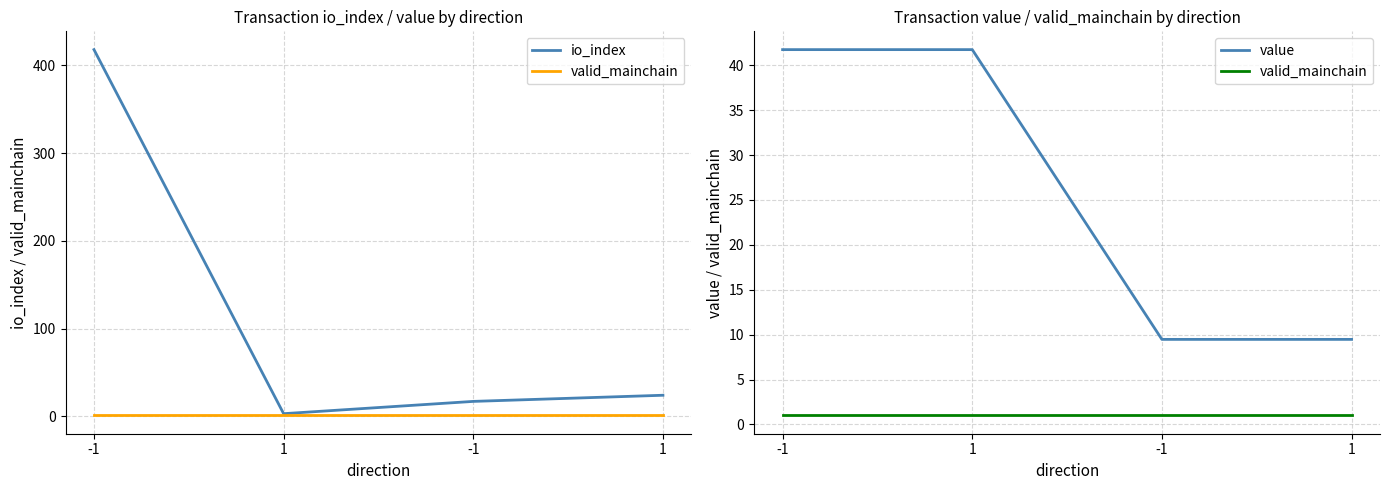

At which label does valid_mainchain reach its peak?

-1